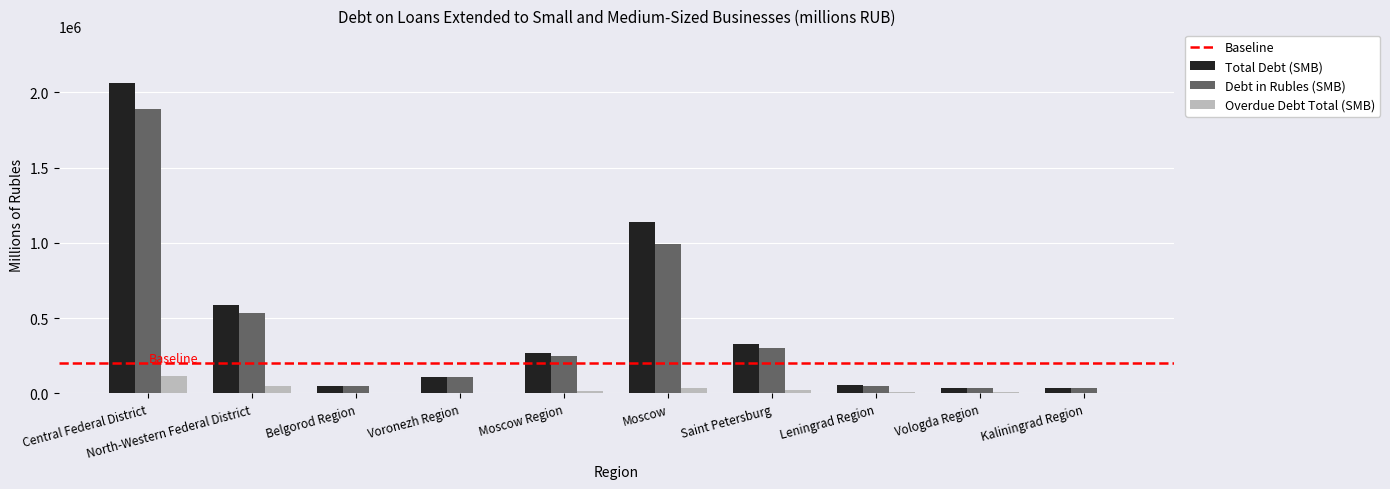

Which label corresponds to the largest value in the chart?

Central Federal District